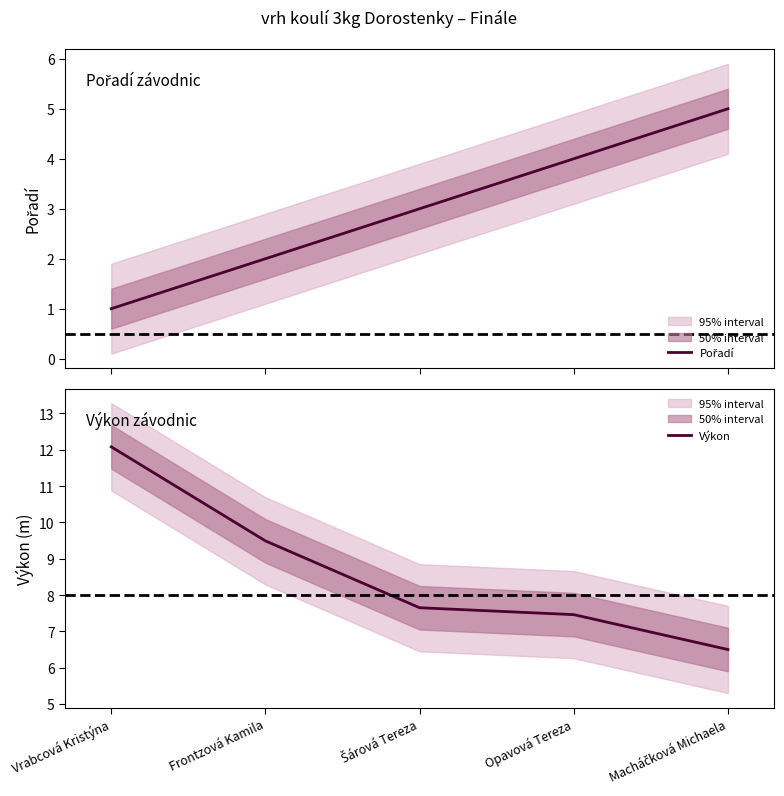

At which label does Výkon reach its peak?

Vrabcová Kristýna